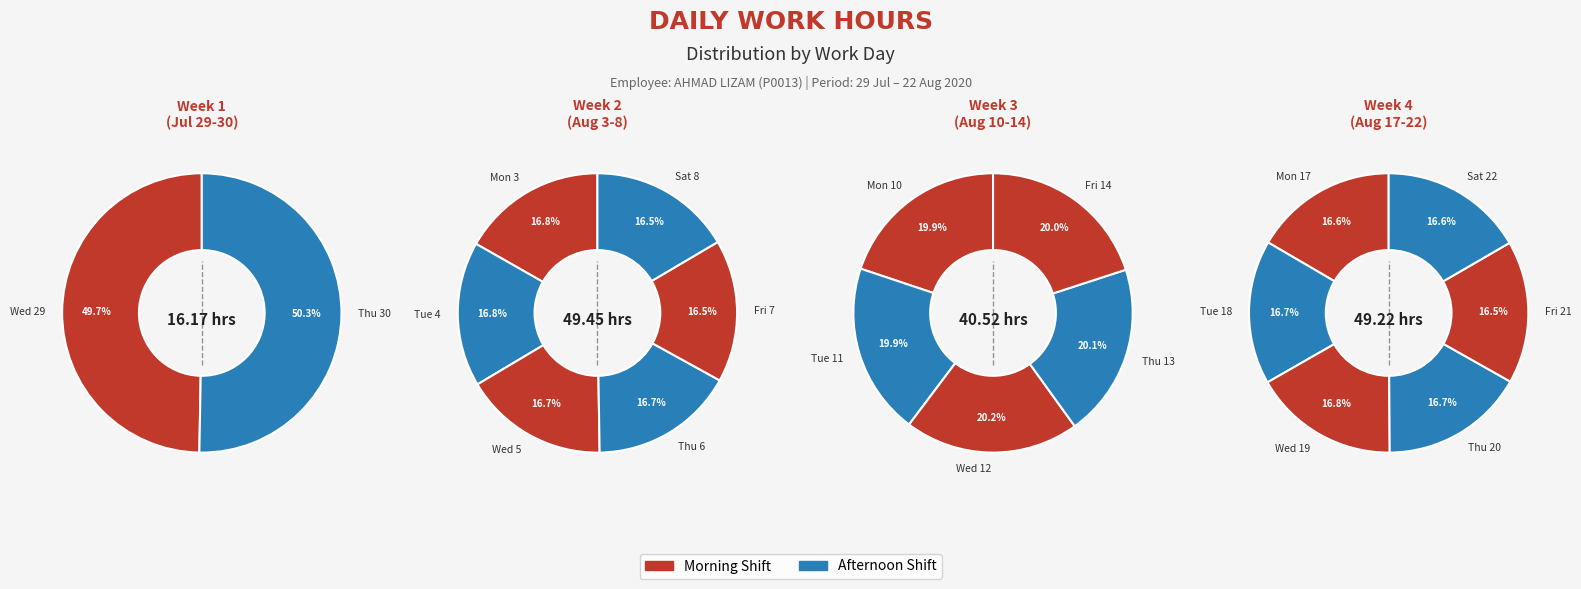

Rank the categories by value from highest to lowest.

Tue 4, Mon 3, Wed 19, Thu 6, Wed 5, Tue 18, Thu 20, Wed 12, Sat 22, Sat 8, Fri 7, Mon 17, Fri 21, Thu 30, Thu 13, Fri 14, Mon 10, Tue 11, Wed 29